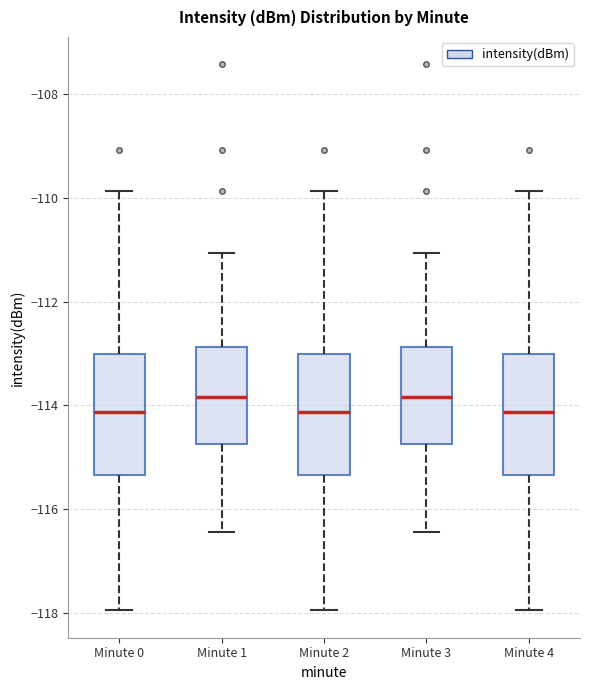

Reading left to right, read every box against the y-axis: the position of its median line, the range the box covers, and the ends of its whiskers. The values are not printed on the chart, so give them approximately, as read against the axis.

Minute 0: median -114.2, box -115.4 to -113.0, whiskers -118.0 to -109.8
Minute 1: median -113.8, box -114.8 to -112.8, whiskers -116.4 to -111.0
Minute 2: median -114.2, box -115.4 to -113.0, whiskers -118.0 to -109.8
Minute 3: median -113.8, box -114.8 to -112.8, whiskers -116.4 to -111.0
Minute 4: median -114.2, box -115.4 to -113.0, whiskers -118.0 to -109.8